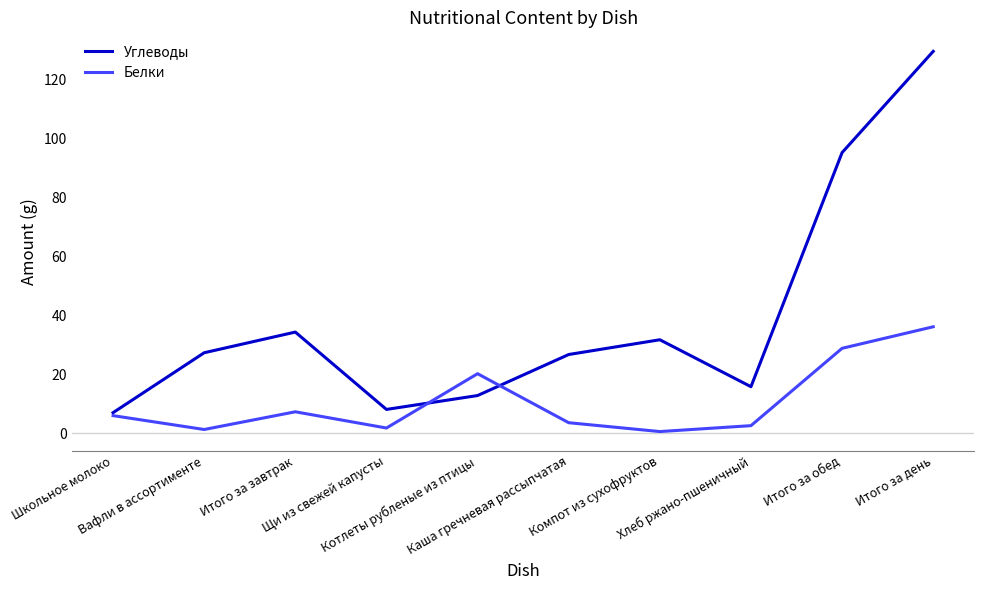

What are all the series names shown in the legend?

Углеводы, Белки